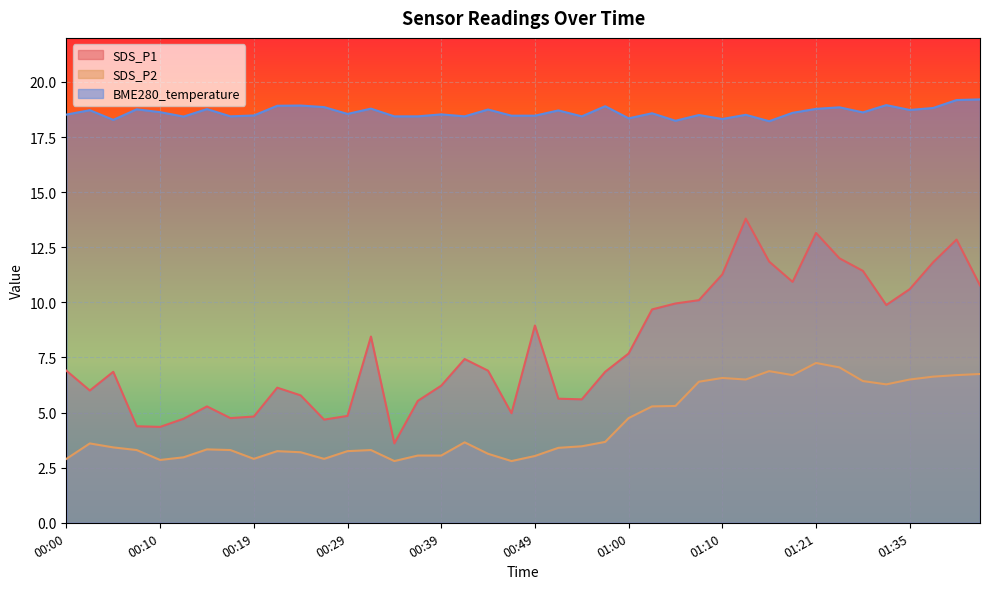

What is the greatest value displayed?

19.2